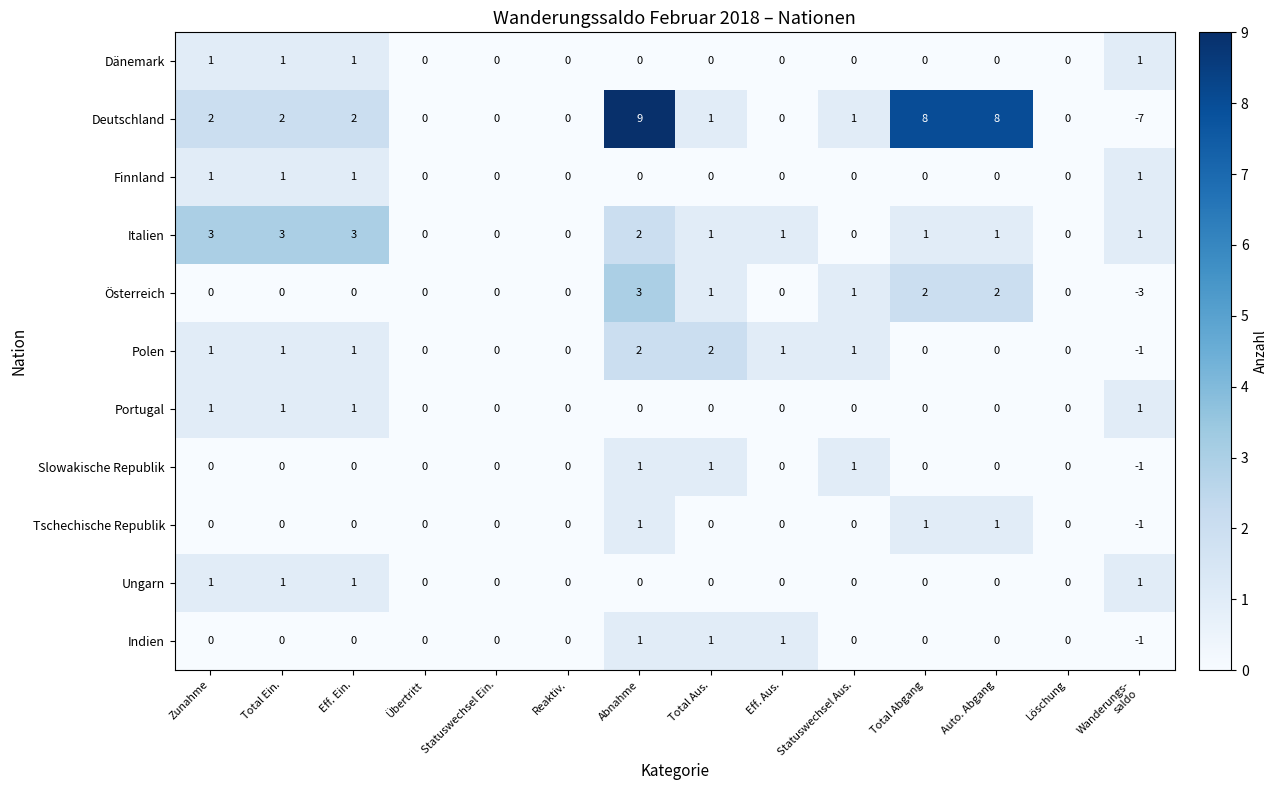

What is the sum of all Dänemark values?

4